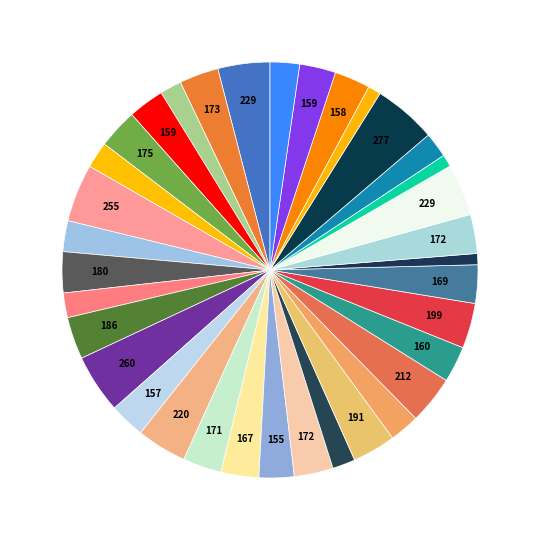

To the nearest percent, what is the difference between the largest and smallest slice percentages?

4%